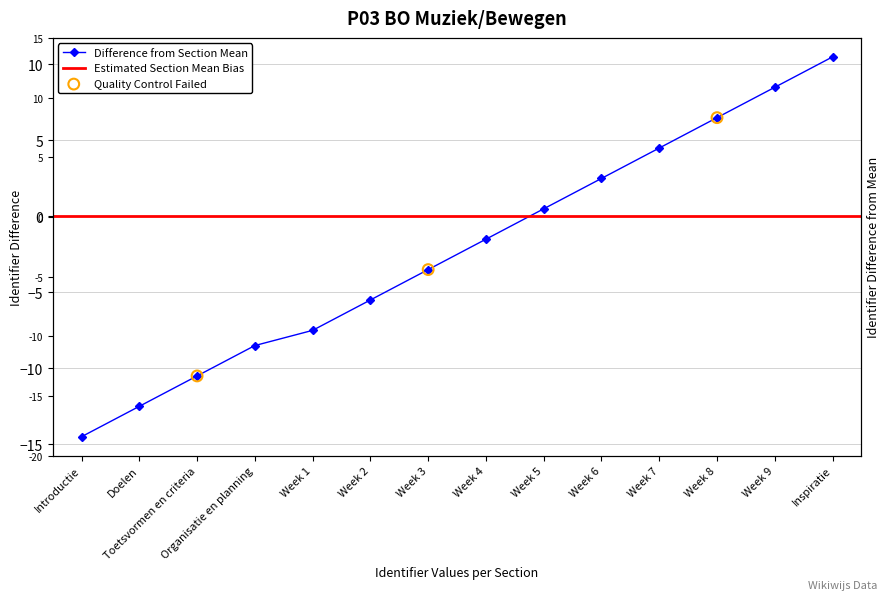

Between Week 5 and Week 4, which is larger?

Week 5